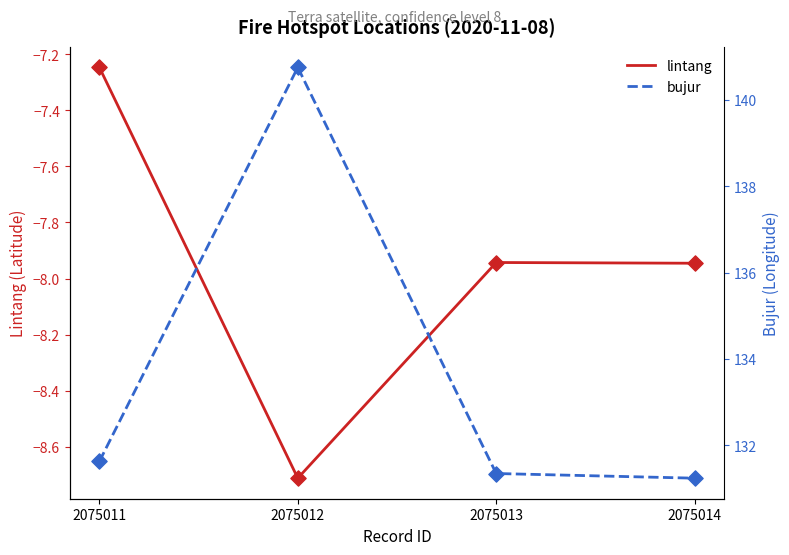

Which series reaches the maximum Y coordinate?

bujur